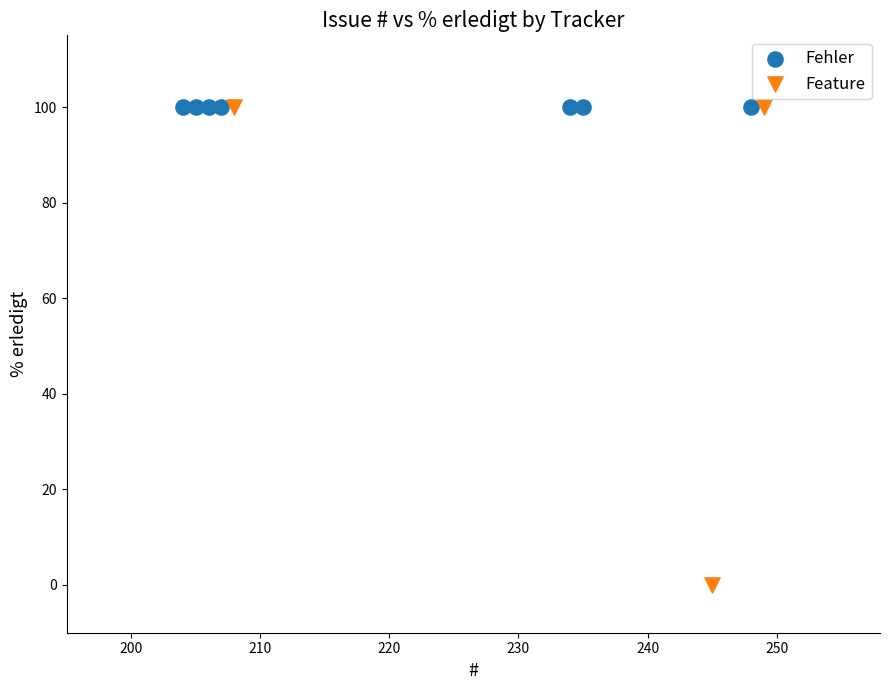

What are all the series names shown in the legend?

Fehler, Feature